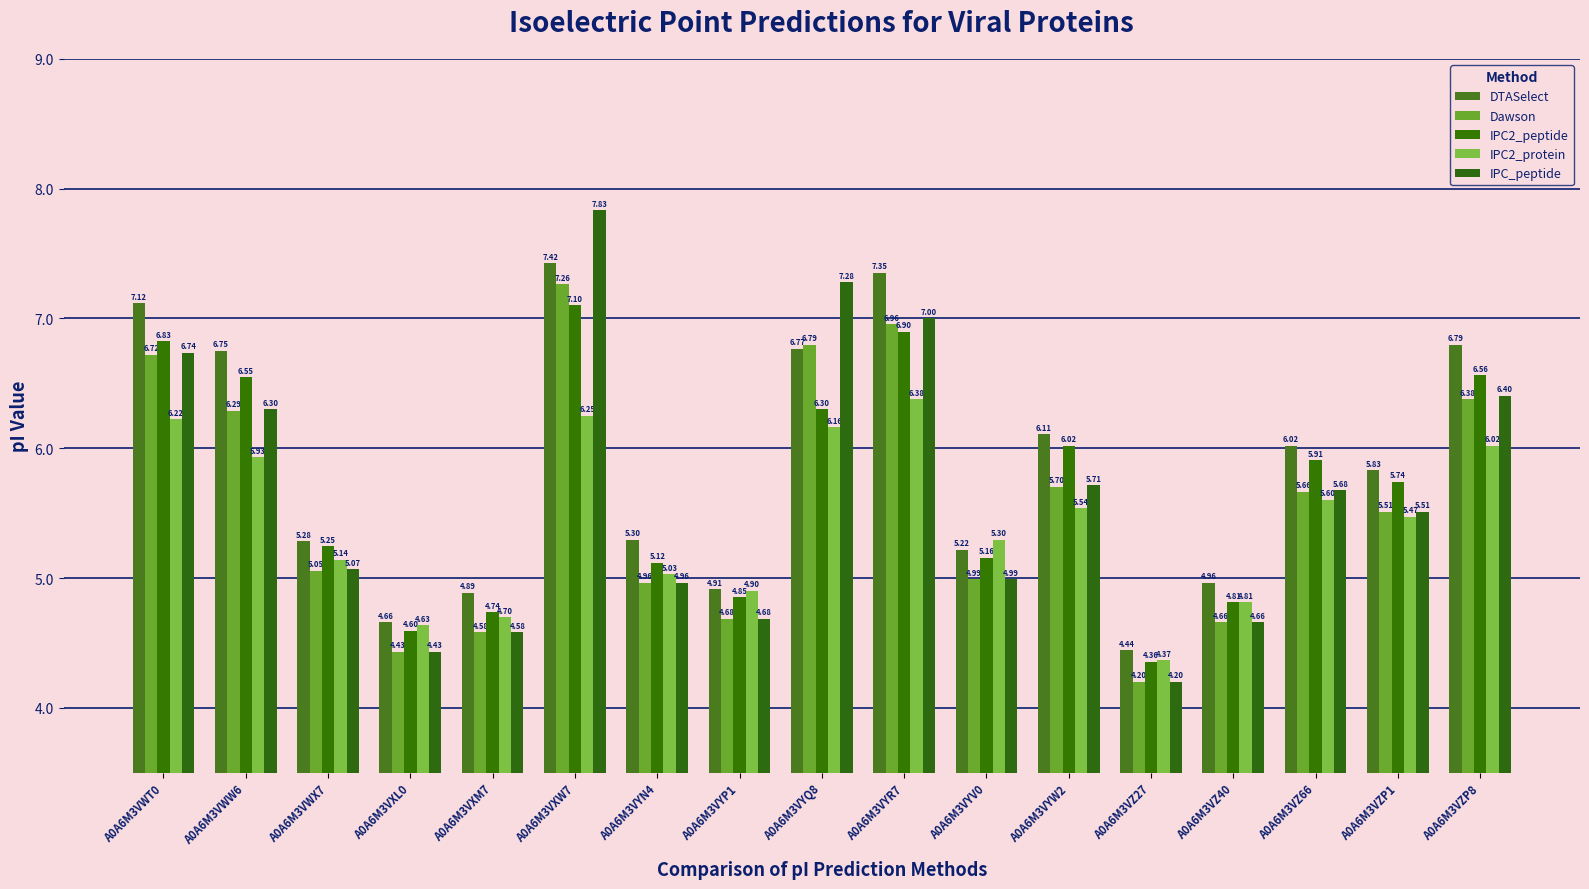

How many groups of bars are there?

17